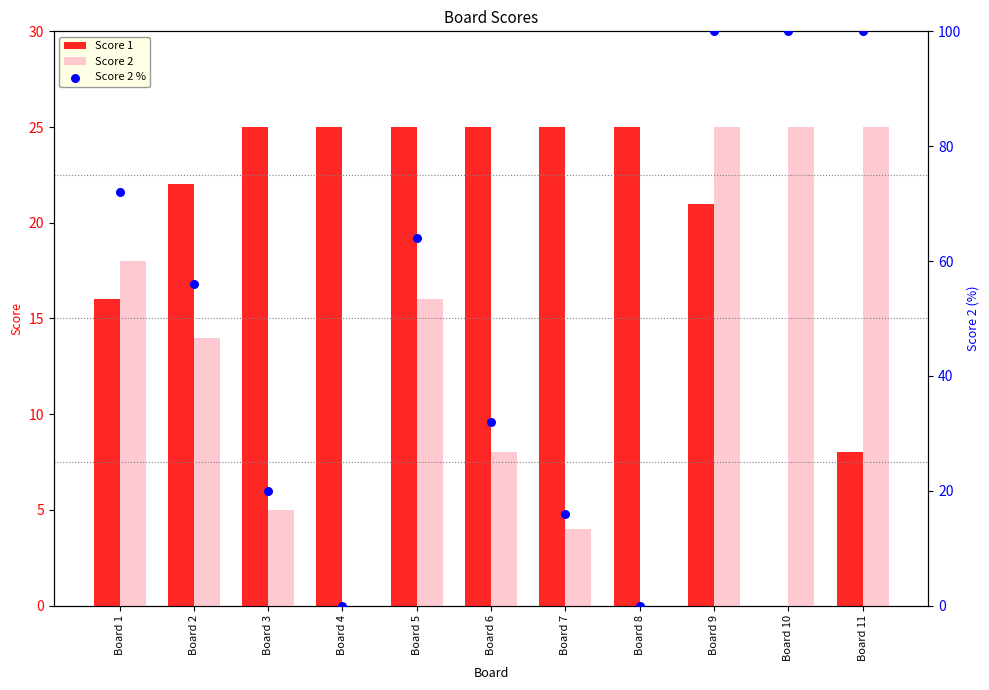

Which series reaches the minimum Y coordinate?

Score 1